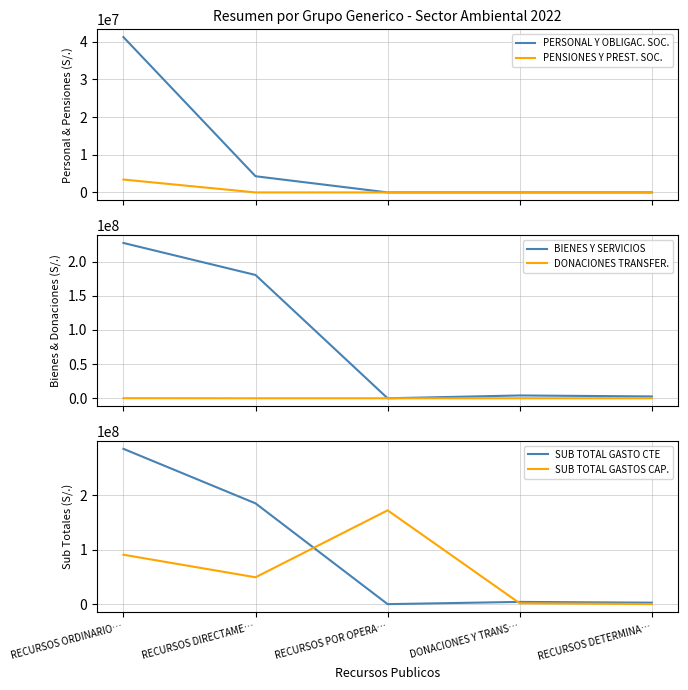

Reading right to left, what are all the values shown in this chart?

PERSONAL Y OBLIGAC. SOC.: RECURSOS DETERMINA…=0	DONACIONES Y TRANS…=0	RECURSOS POR OPERA…=0	RECURSOS DIRECTAME…=4290458	RECURSOS ORDINARIO…=41225369
PENSIONES Y PREST. SOC.: RECURSOS DETERMINA…=0	DONACIONES Y TRANS…=0	RECURSOS POR OPERA…=0	RECURSOS DIRECTAME…=0	RECURSOS ORDINARIO…=3411032
BIENES Y SERVICIOS: RECURSOS DETERMINA…=2686969	DONACIONES Y TRANS…=4115429	RECURSOS POR OPERA…=0	RECURSOS DIRECTAME…=180309972	RECURSOS ORDINARIO…=227142385
DONACIONES TRANSFER.: RECURSOS DETERMINA…=0	DONACIONES Y TRANS…=0	RECURSOS POR OPERA…=0	RECURSOS DIRECTAME…=3052	RECURSOS ORDINARIO…=120000
SUB TOTAL GASTO CTE: RECURSOS DETERMINA…=2686969	DONACIONES Y TRANS…=4115429	RECURSOS POR OPERA…=0	RECURSOS DIRECTAME…=185064341	RECURSOS ORDINARIO…=285198468
SUB TOTAL GASTOS CAP.: RECURSOS DETERMINA…=150000	DONACIONES Y TRANS…=1639296	RECURSOS POR OPERA…=172263609	RECURSOS DIRECTAME…=49322112	RECURSOS ORDINARIO…=90745900